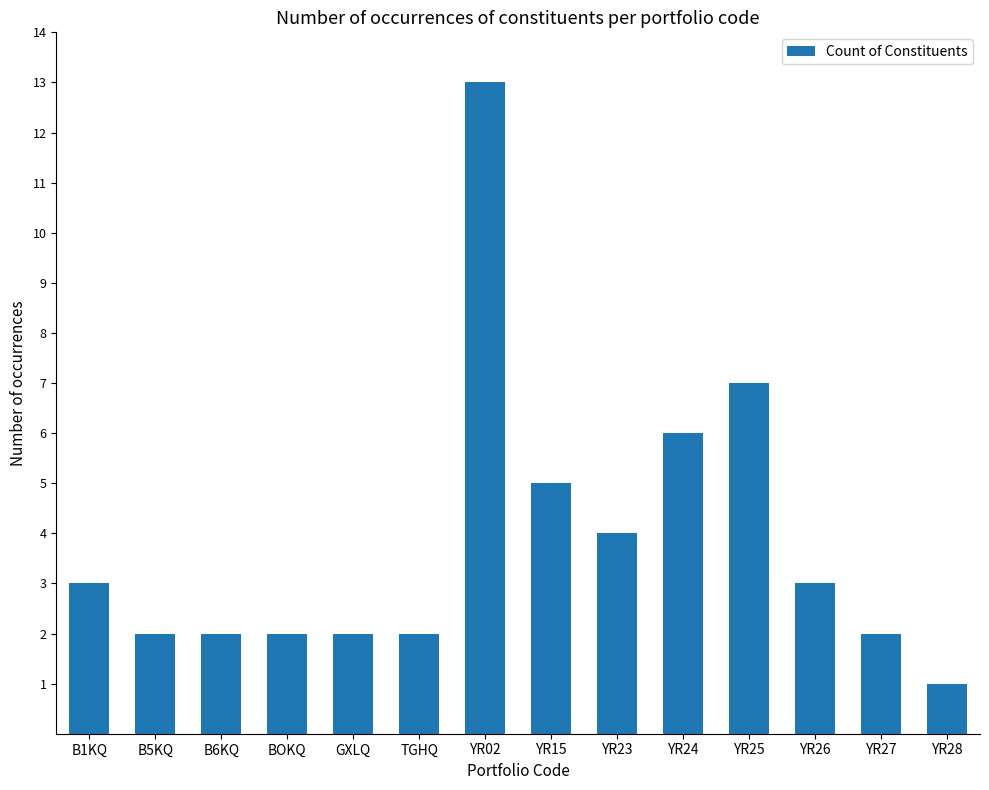

How many distinct data groups are displayed?

1